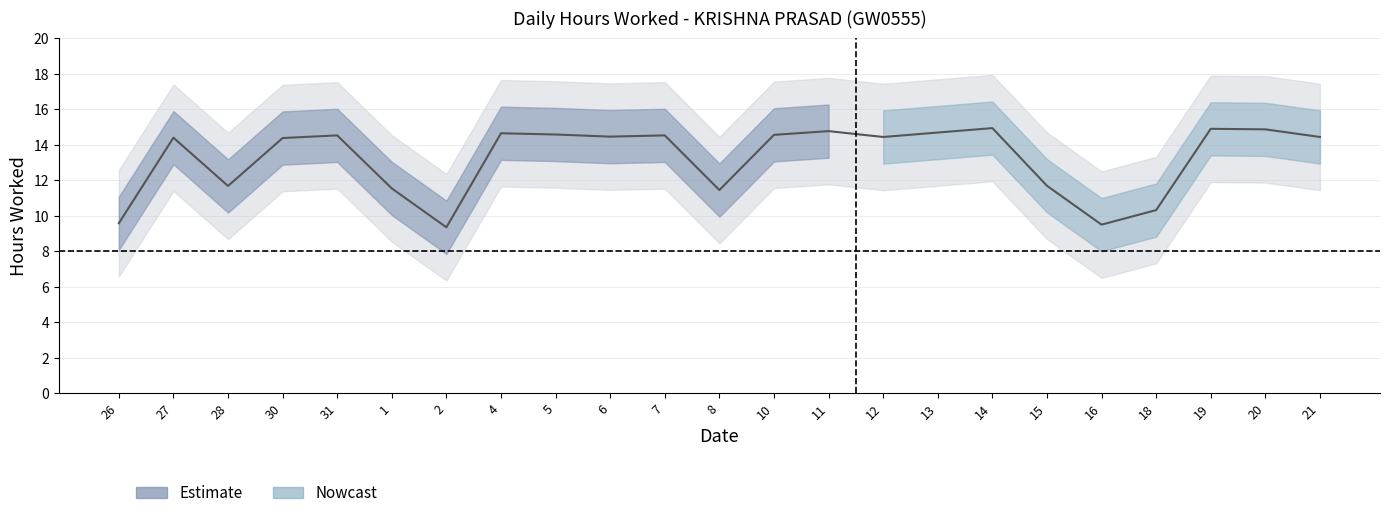

The value at 1 is 15.1. True or false?

False